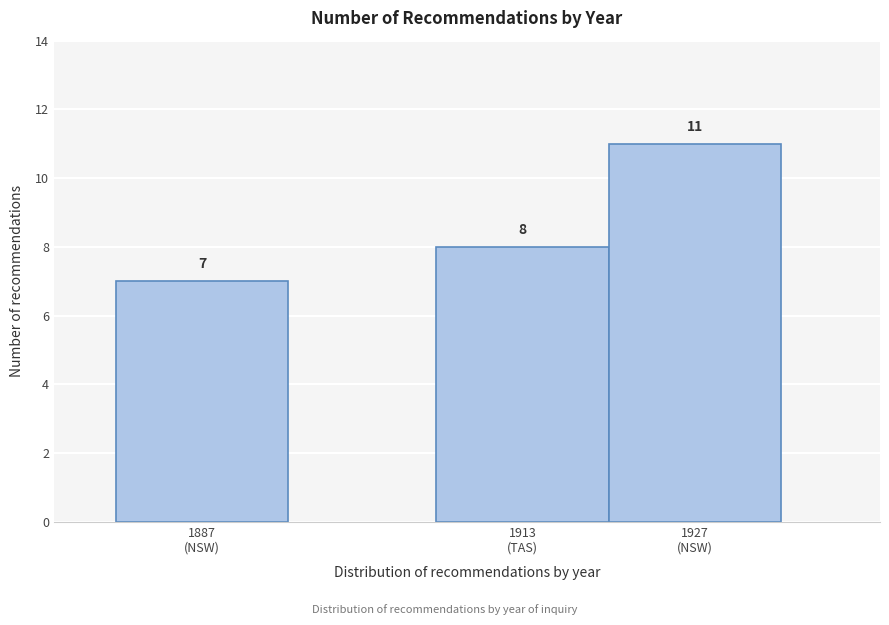

Reading left to right, transcribe all the data shown in this chart.

7	8	11